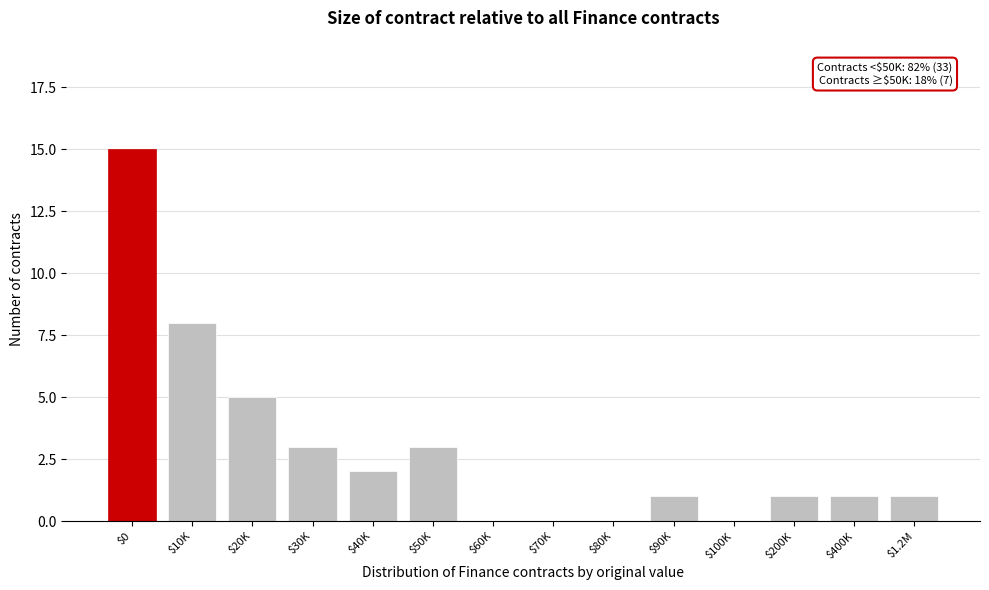

Where is the data nearest to the value 7?

$10K